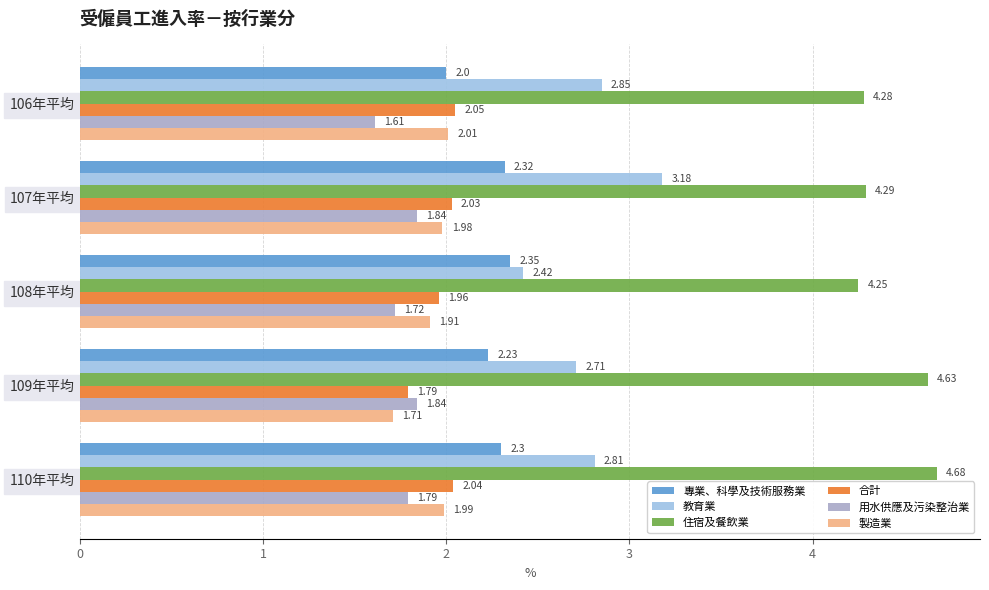

How many 專業、科學及技術服務業 values are between 2 and 3?

5